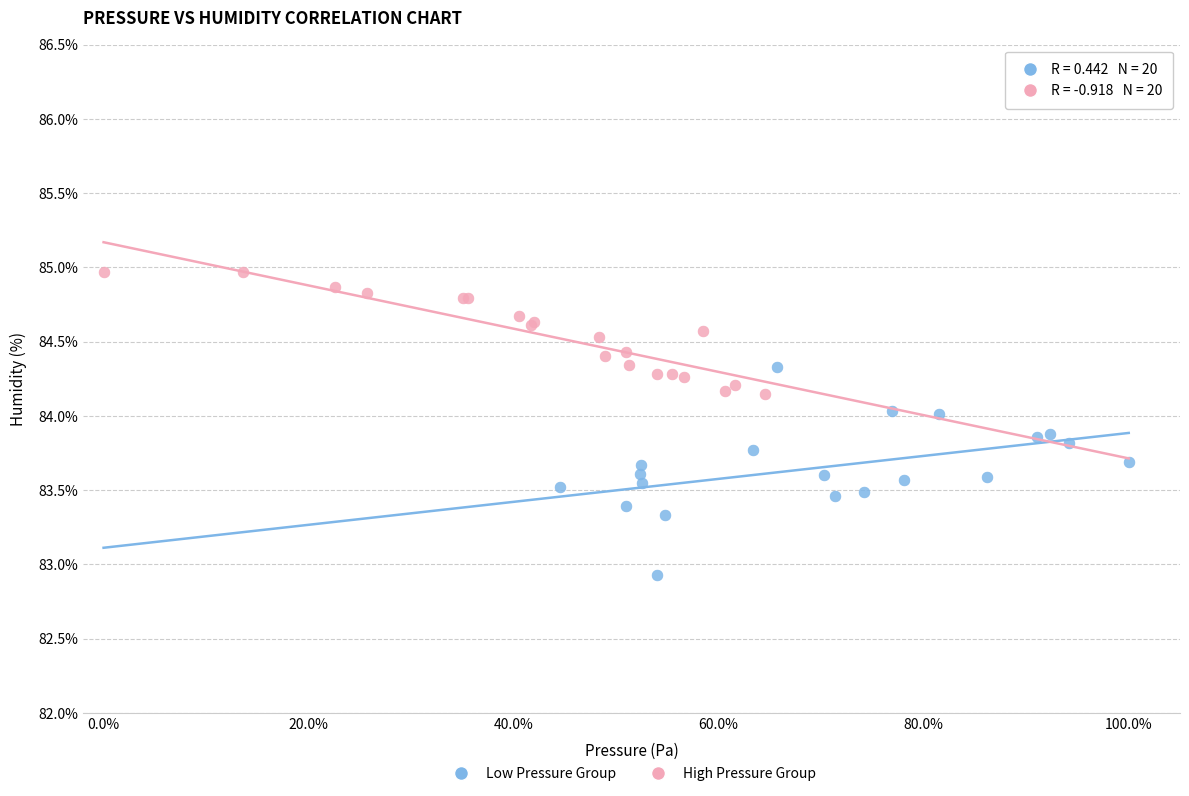

Which series has the largest Y range (max minus min)?

Low Pressure Group